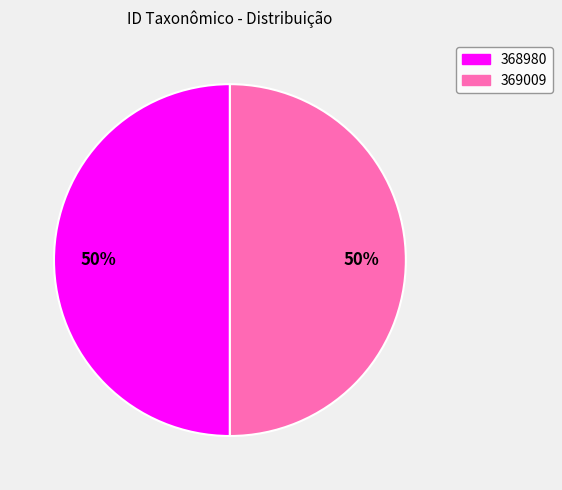

Approximately how many times larger is the value at 369009 compared to 368980?

1.0